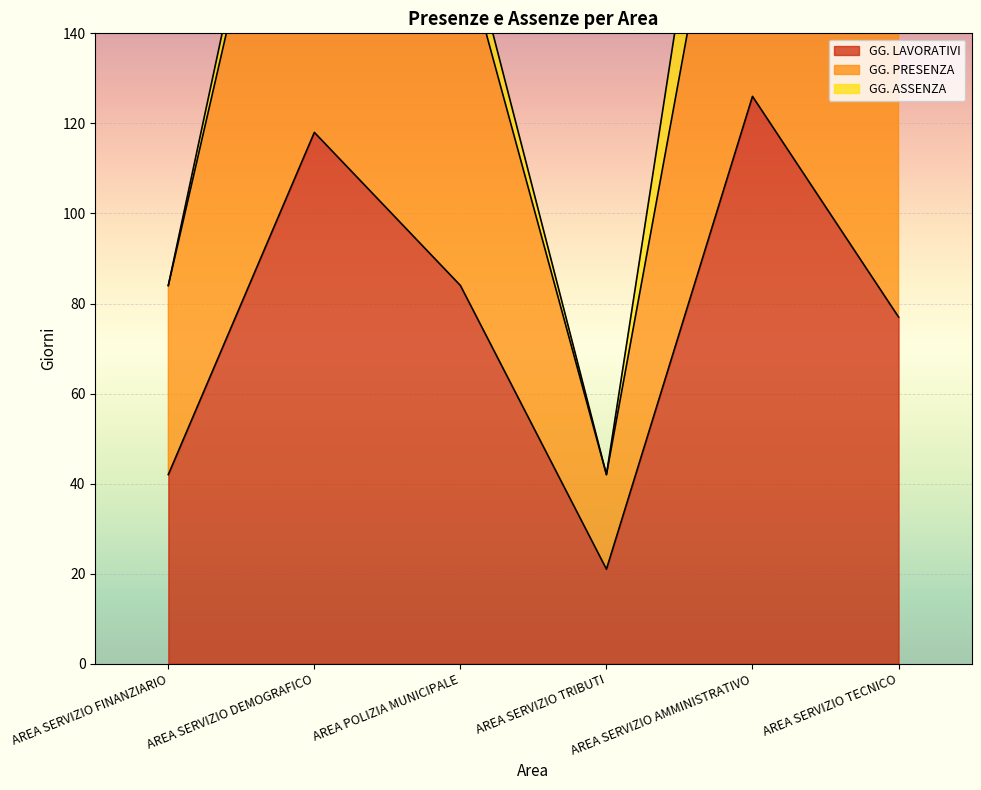

List the labels in order of GG. LAVORATIVI value, largest first.

AREA SERVIZIO AMMINISTRATIVO, AREA SERVIZIO DEMOGRAFICO, AREA POLIZIA MUNICIPALE, AREA SERVIZIO TECNICO, AREA SERVIZIO FINANZIARIO, AREA SERVIZIO TRIBUTI